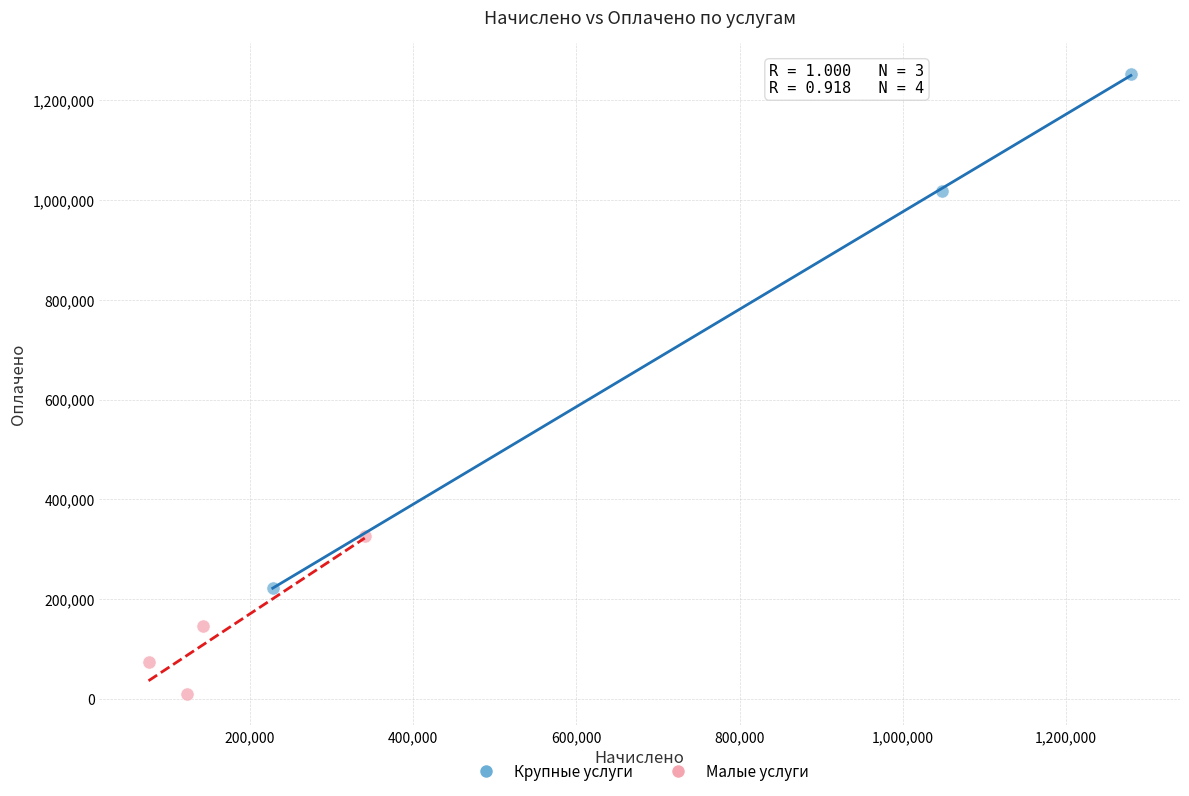

Which series reaches the minimum Y coordinate?

Малые услуги